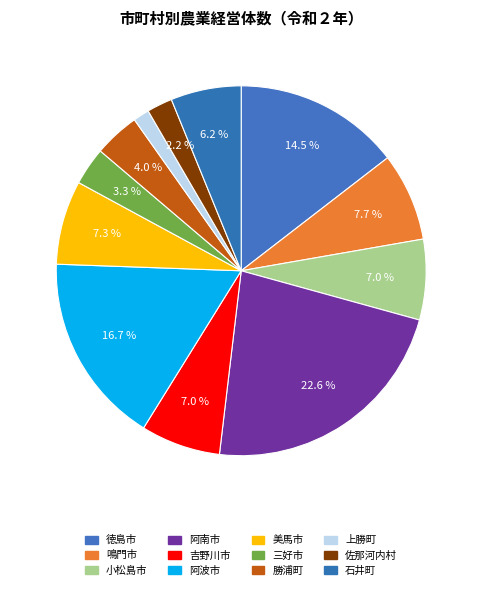

How many slices are in this pie chart?

12